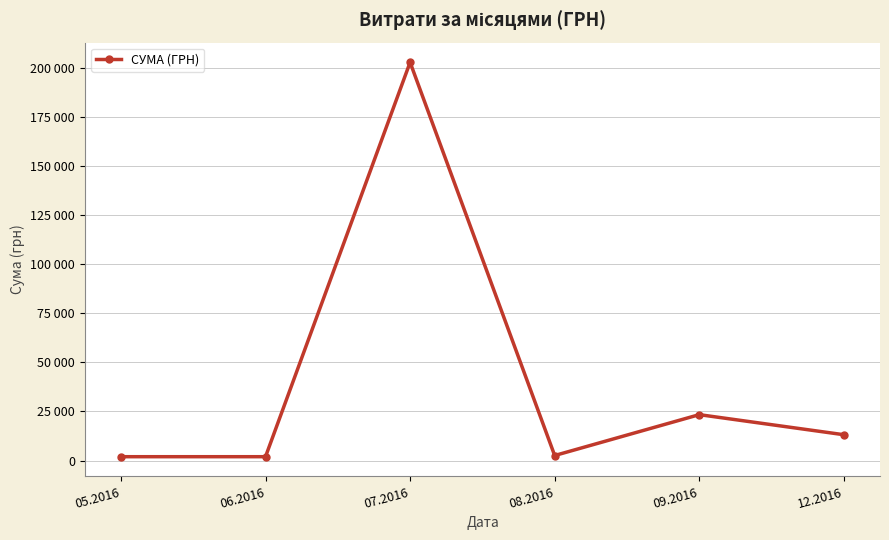

At which category does the data reach its first local peak?

07.2016